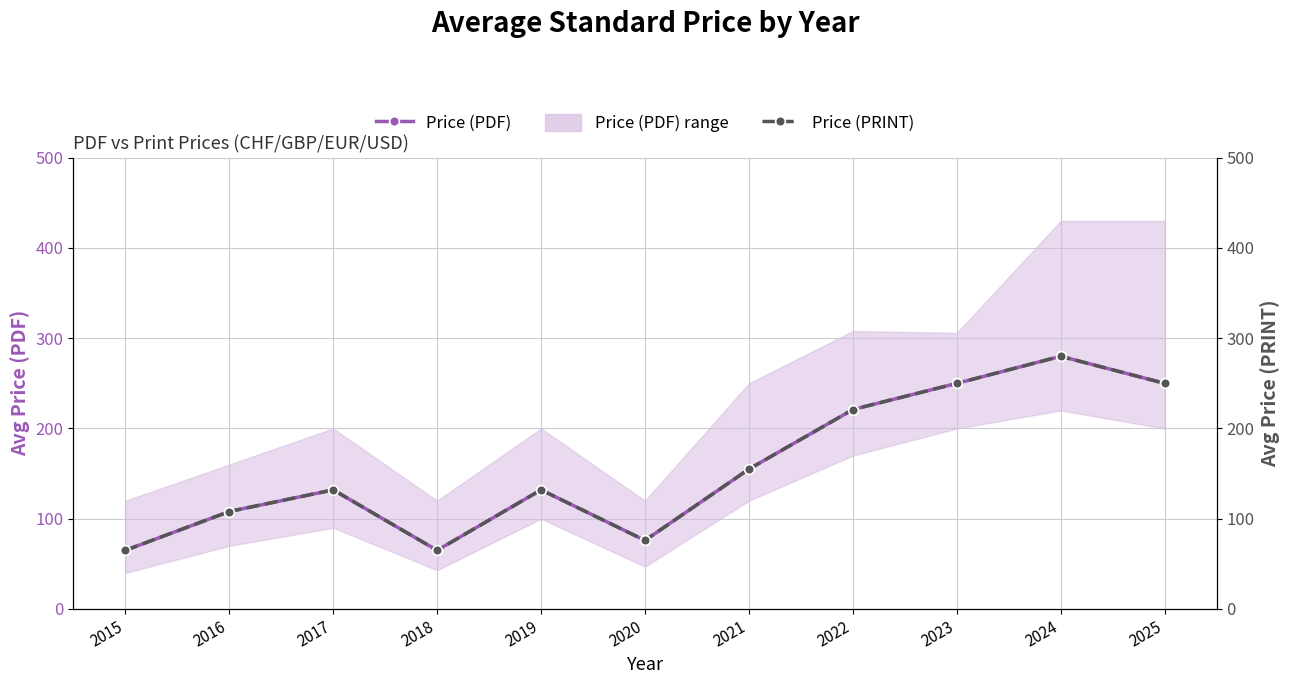

Which series has the largest total across all categories?

Price (PDF)